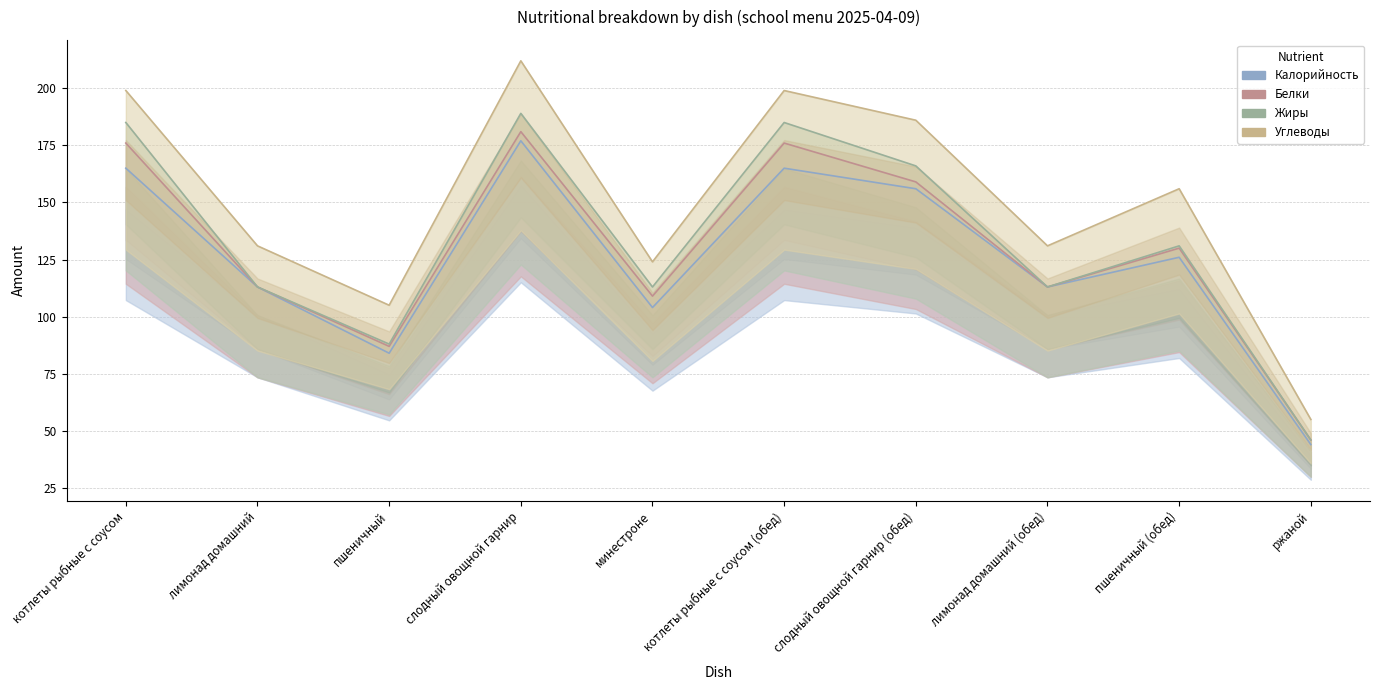

At which label does Калорийность first exceed 126?

котлеты рыбные с соусом